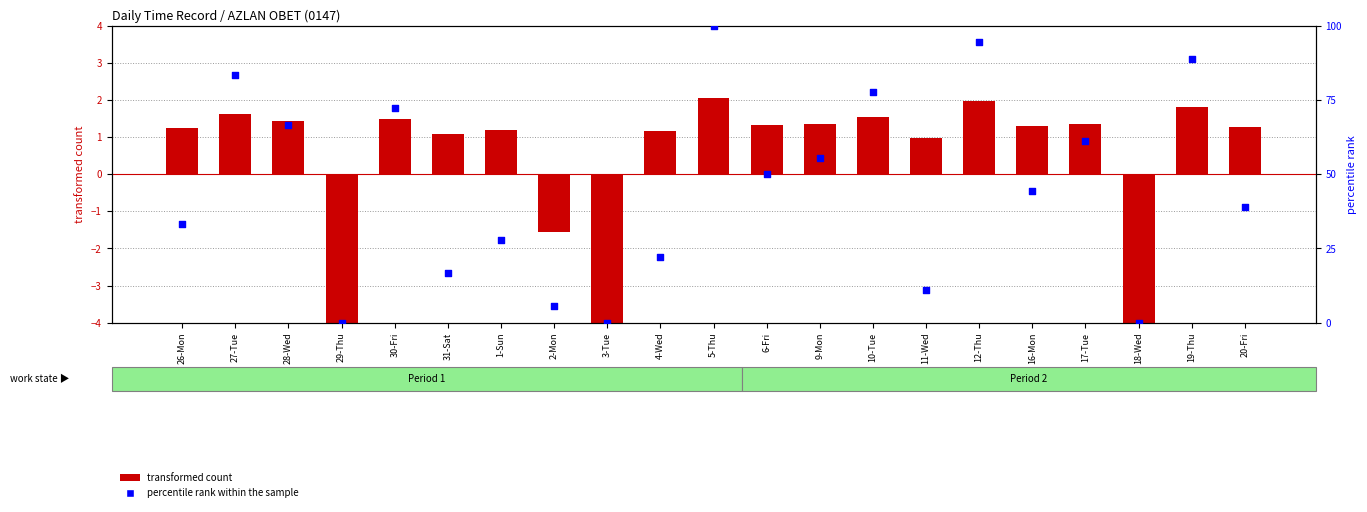

What is the total value across all series at 18-Wed?

-7.9